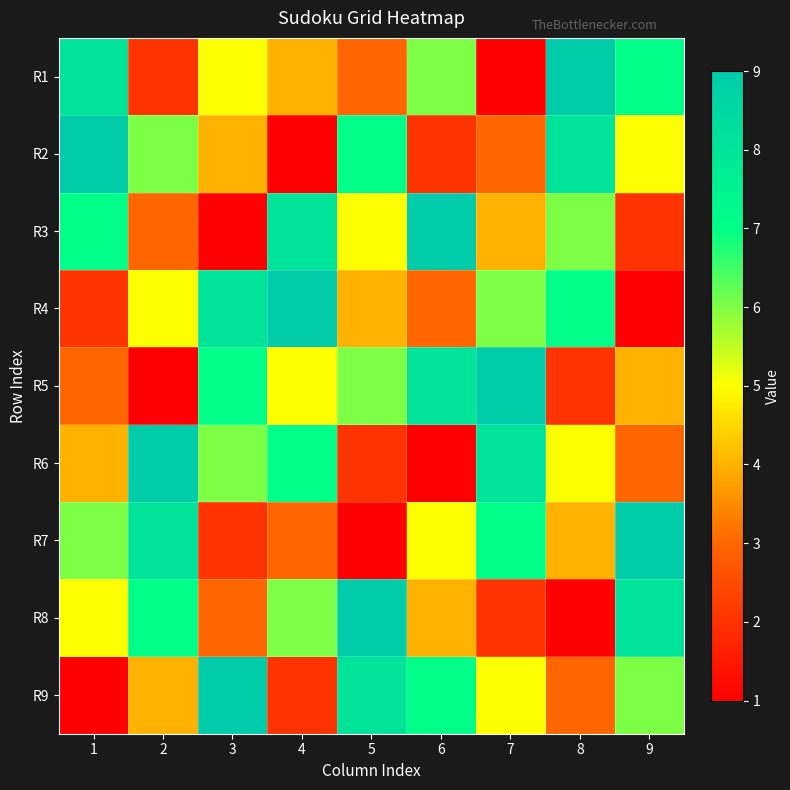

What is the total value across all series at 7?

45